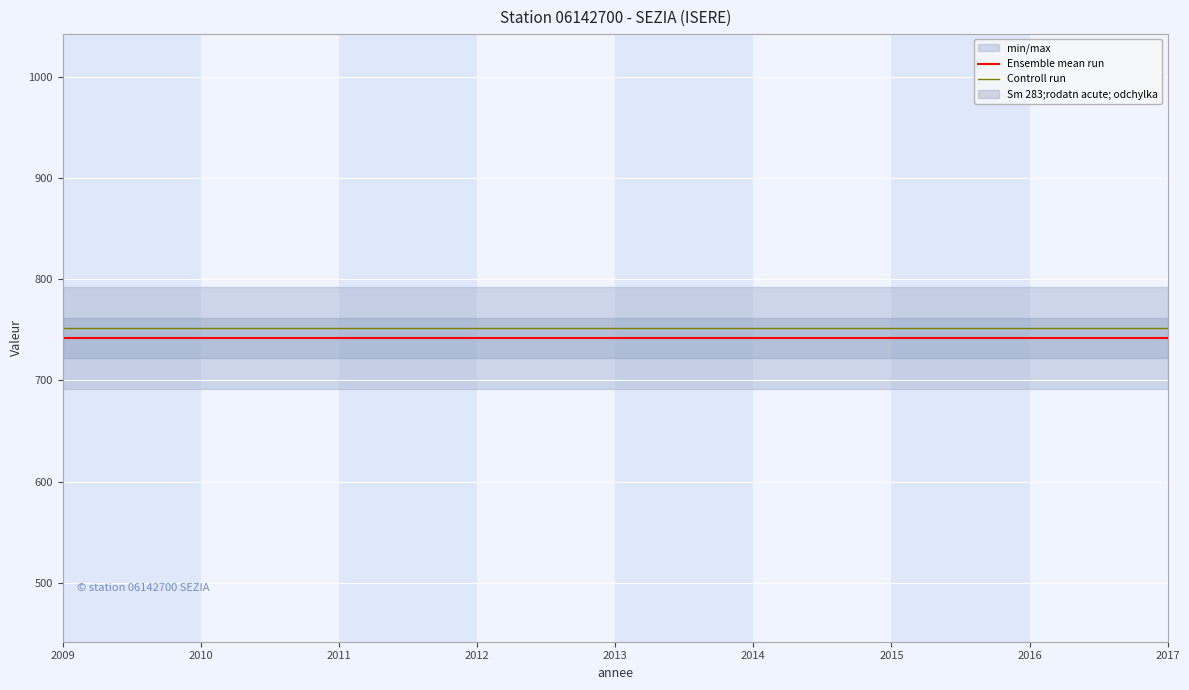

At which label is Ensemble mean run closest to 742?

2009